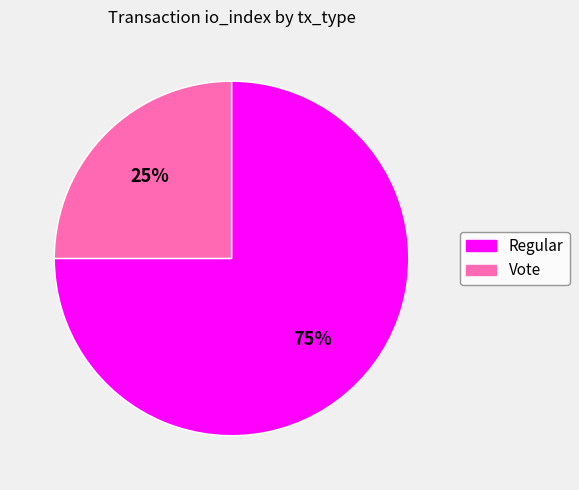

Rank the categories by value from highest to lowest.

Regular, Vote